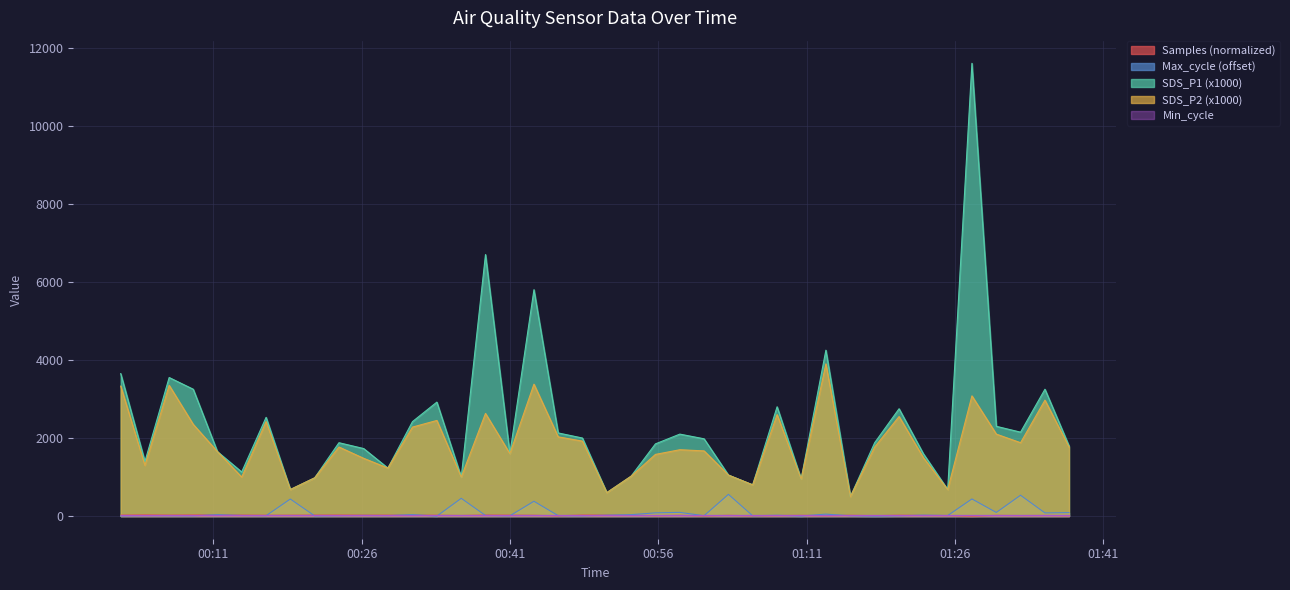

The SDS_P1 series shows 3650.0 at 2022/12/11 00:01:38. True or false?

True